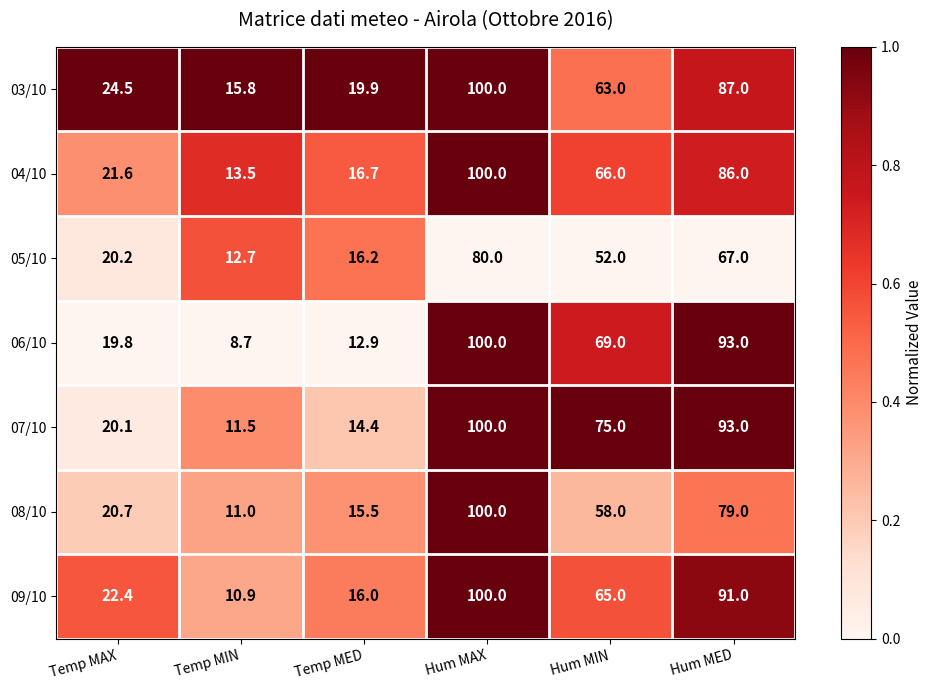

Between Temp MAX and Hum MAX, which series saw the biggest shift?

06/10